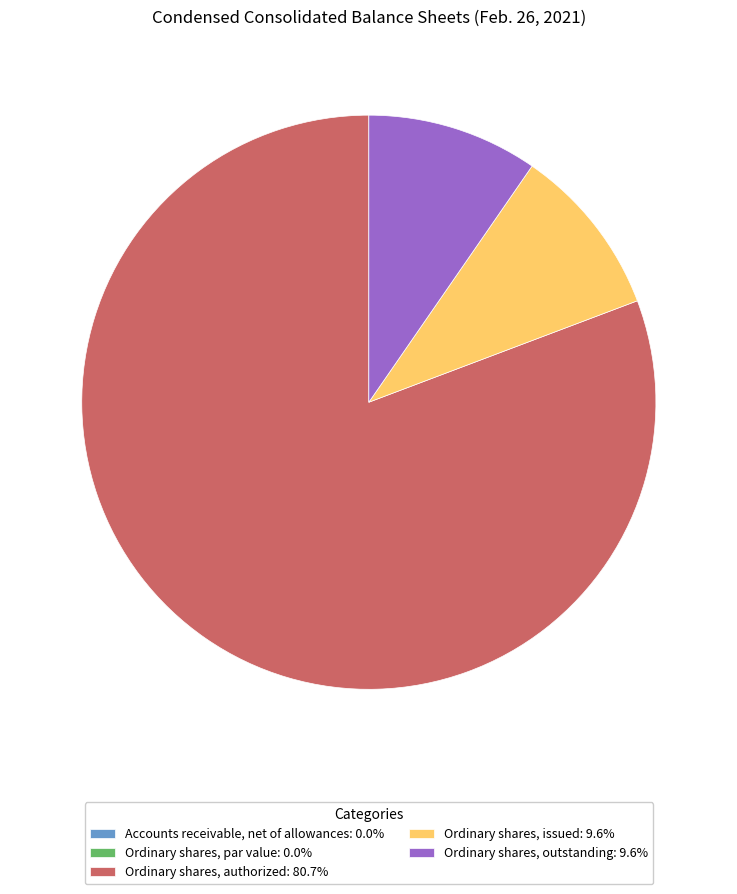

Does Ordinary shares, issued: 9.6% account for over 50% of the chart?

No